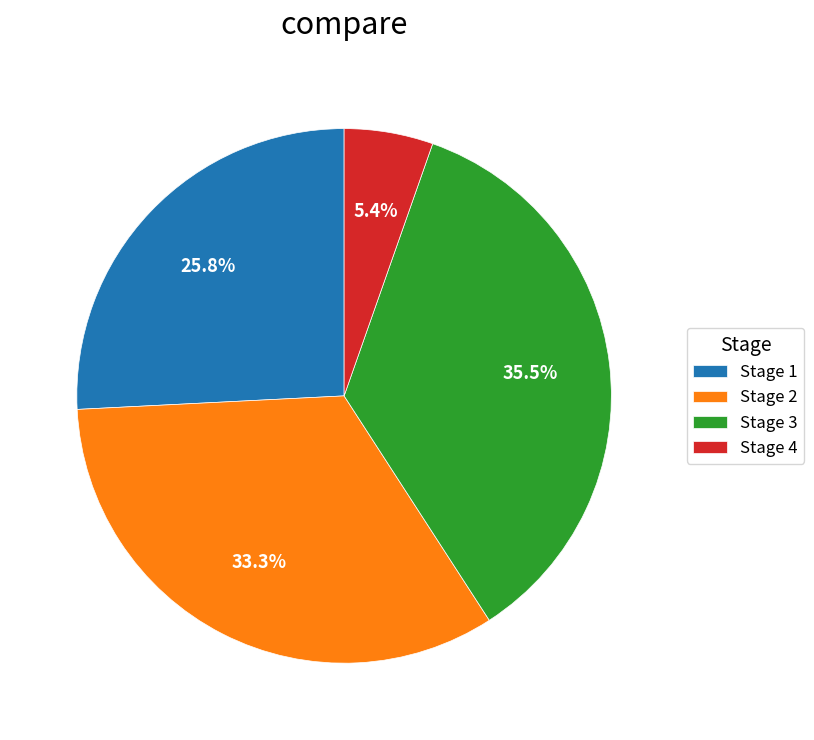

Approximately how many times larger is the value at Stage 3 compared to Stage 1?

1.4